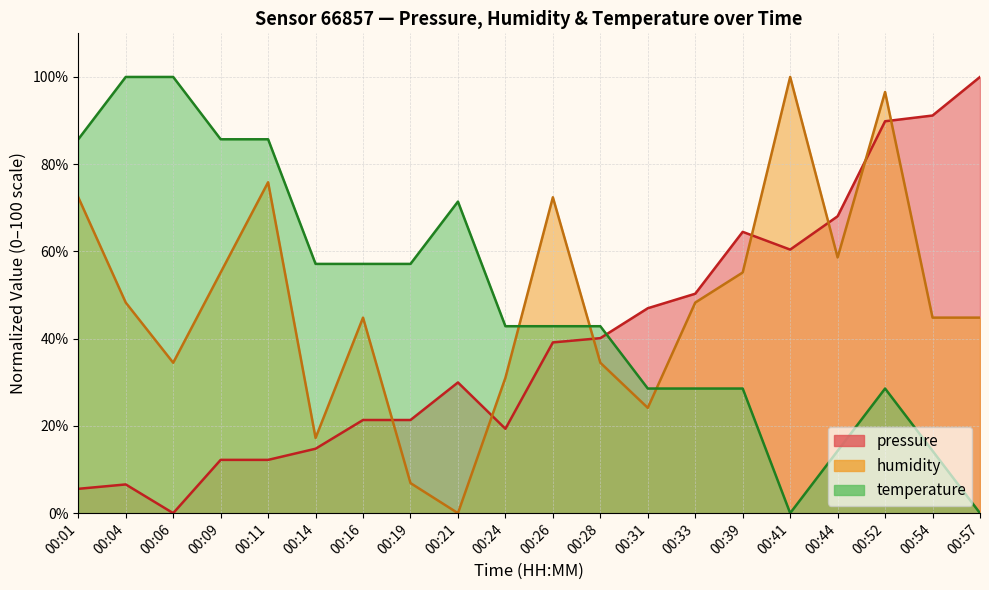

Is it true that humidity equals 18.4 at 00:28?

False